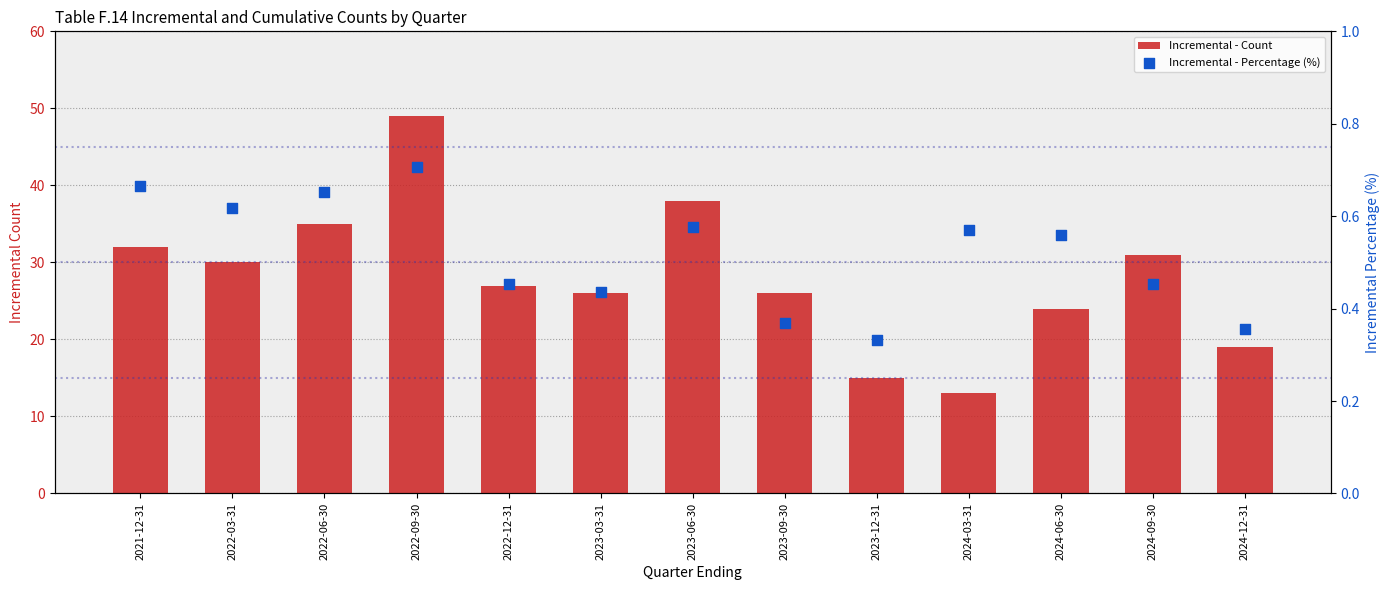

Which series has the largest total across all categories?

Incremental - Count